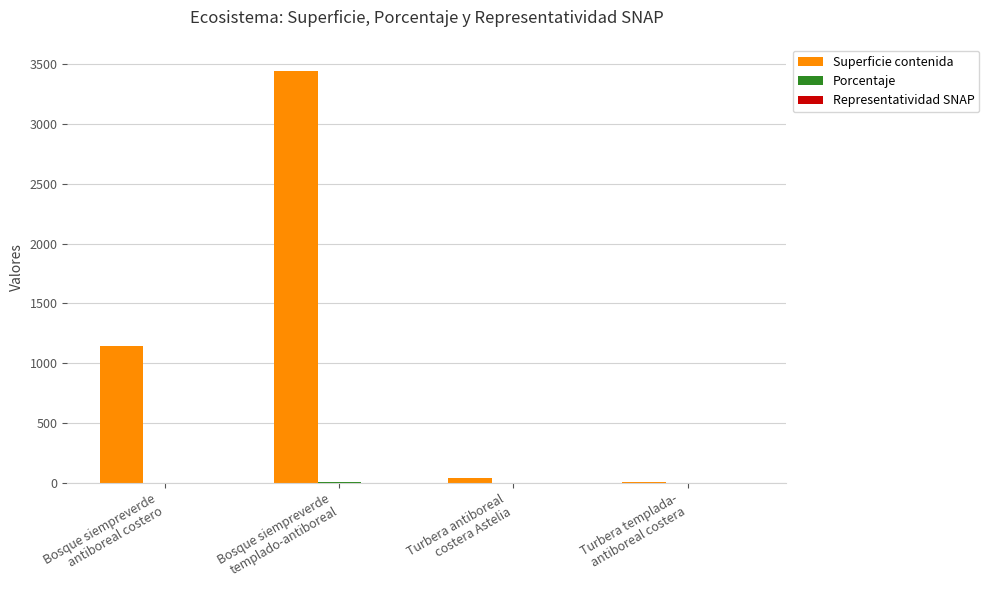

Does the chart contain stacked bars?

No